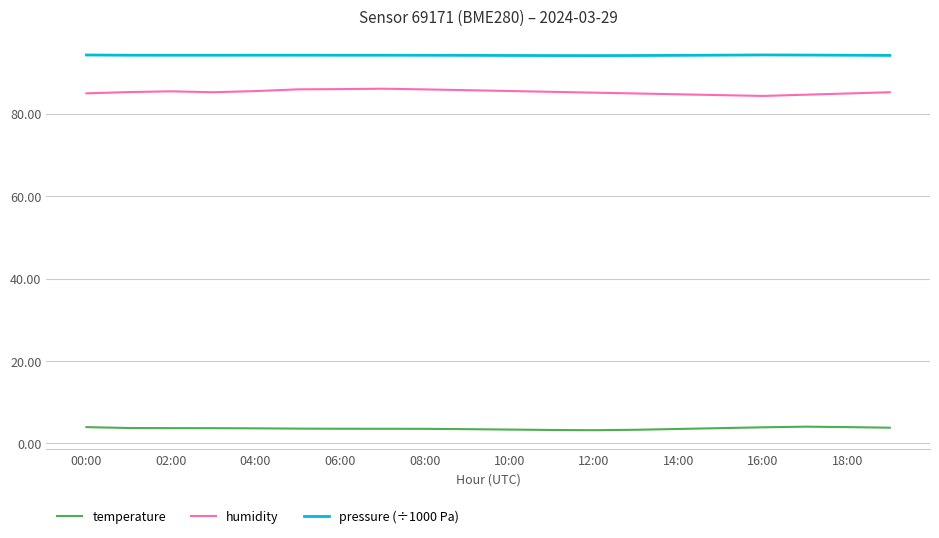

How many lines are shown in the chart?

3